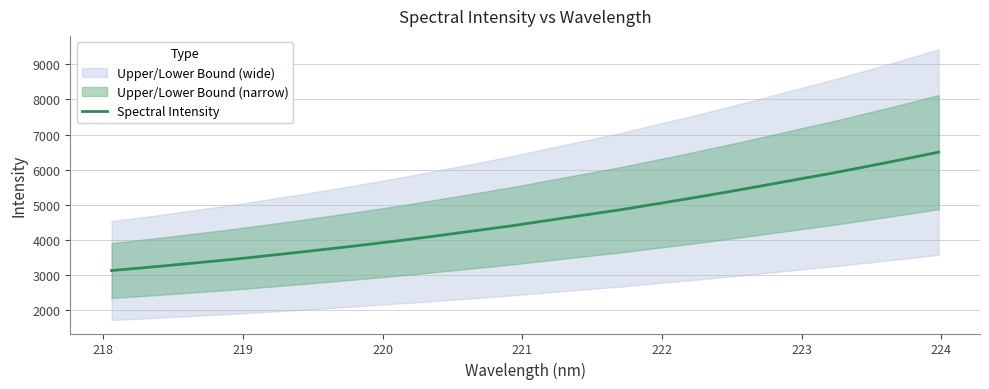

What is the label of the 8th point from the left?

224